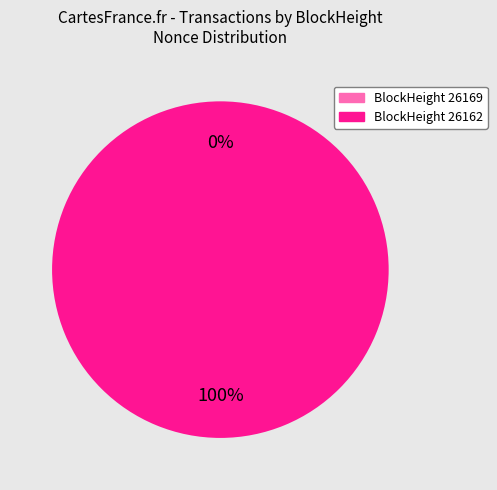

True or false: 26169 accounts for 1% of the total.

False